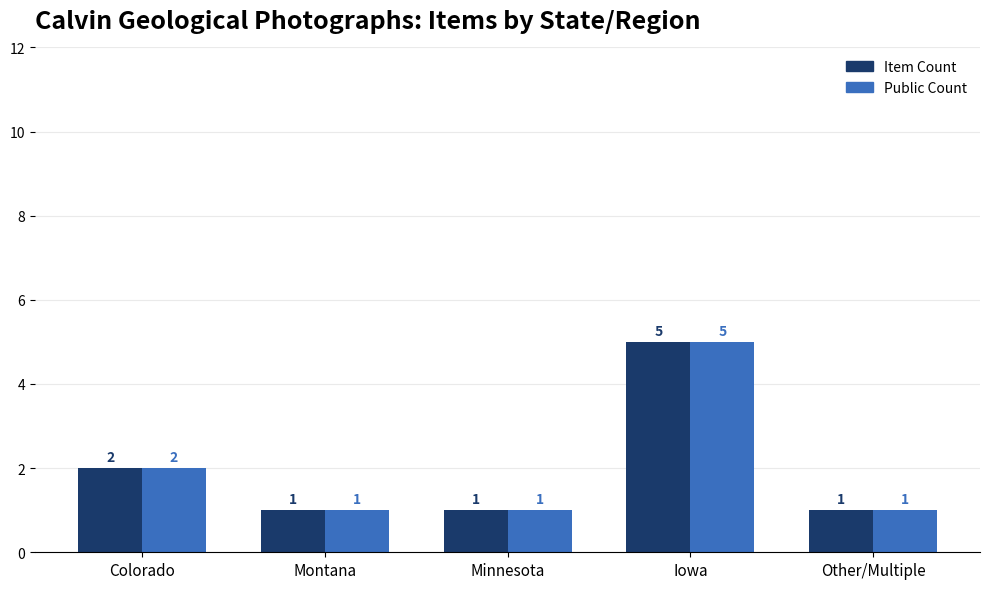

Reading left to right, extract all data points from this chart.

Item Count: Colorado=2	Montana=1	Minnesota=1	Iowa=5	Other/Multiple=1
Public Count: Colorado=2	Montana=1	Minnesota=1	Iowa=5	Other/Multiple=1